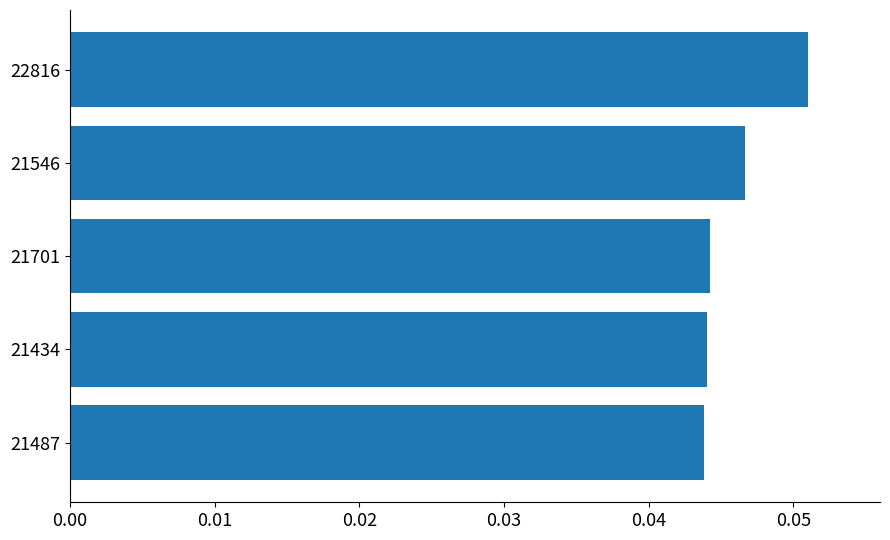

The chart shows a value of 0.0 at 22816. True or false?

False